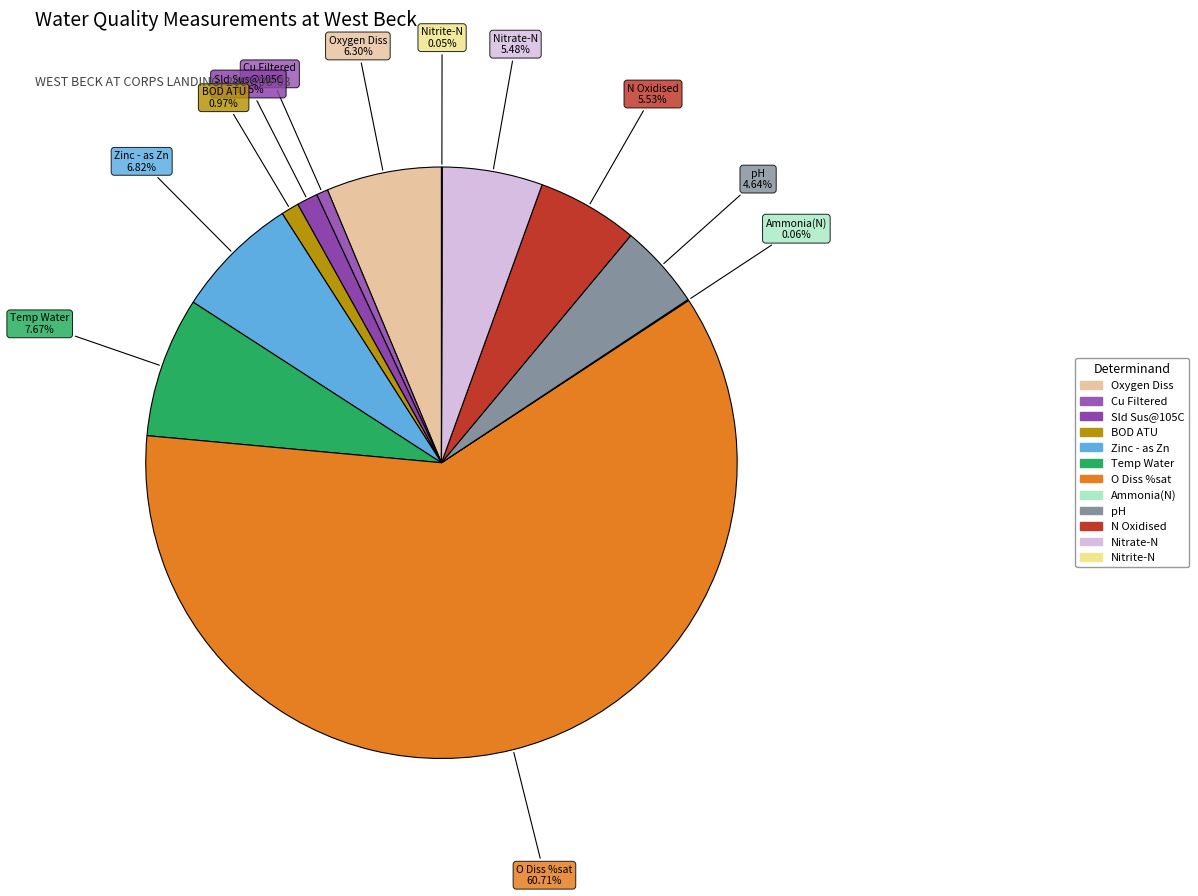

To the nearest percent, what portion does BOD ATU represent?

1%